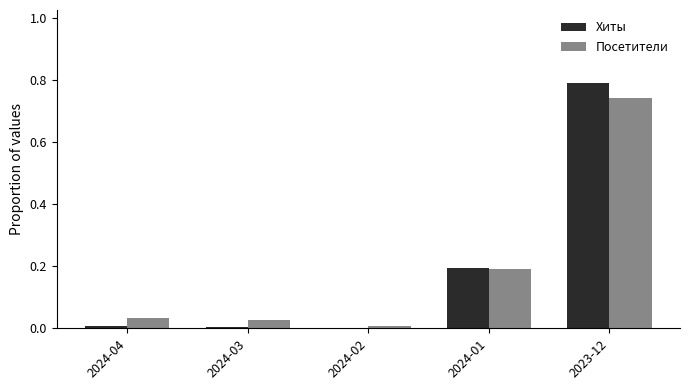

Which series changed the most between 2024-04 and 2024-01?

Хиты